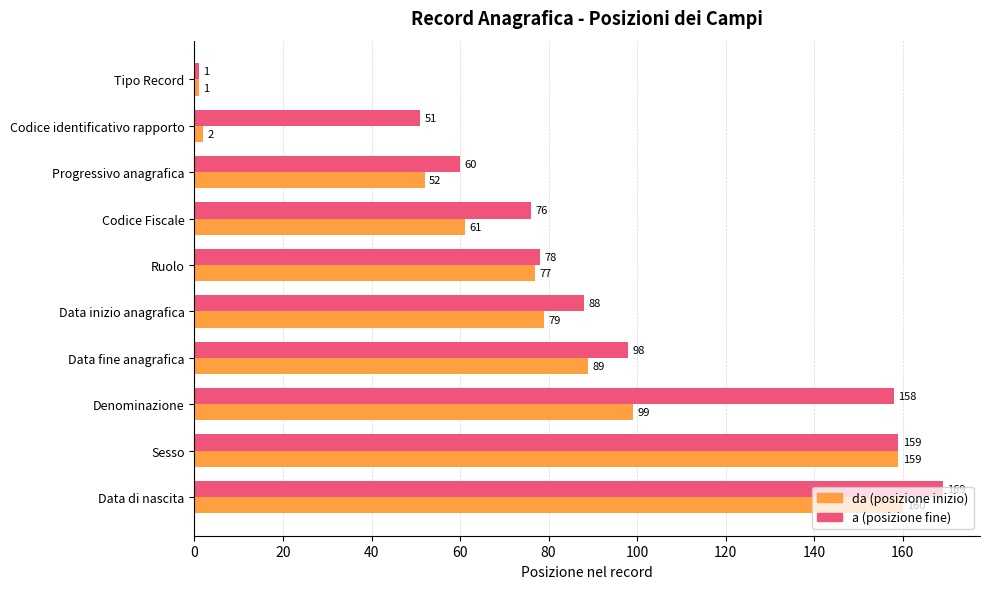

What is the total value across all series at Ruolo?

155